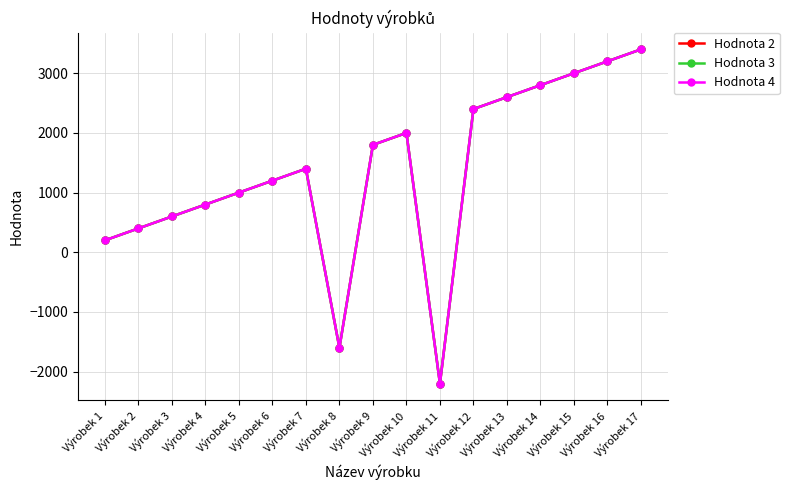

Is this an area chart (filled region under the line)?

No